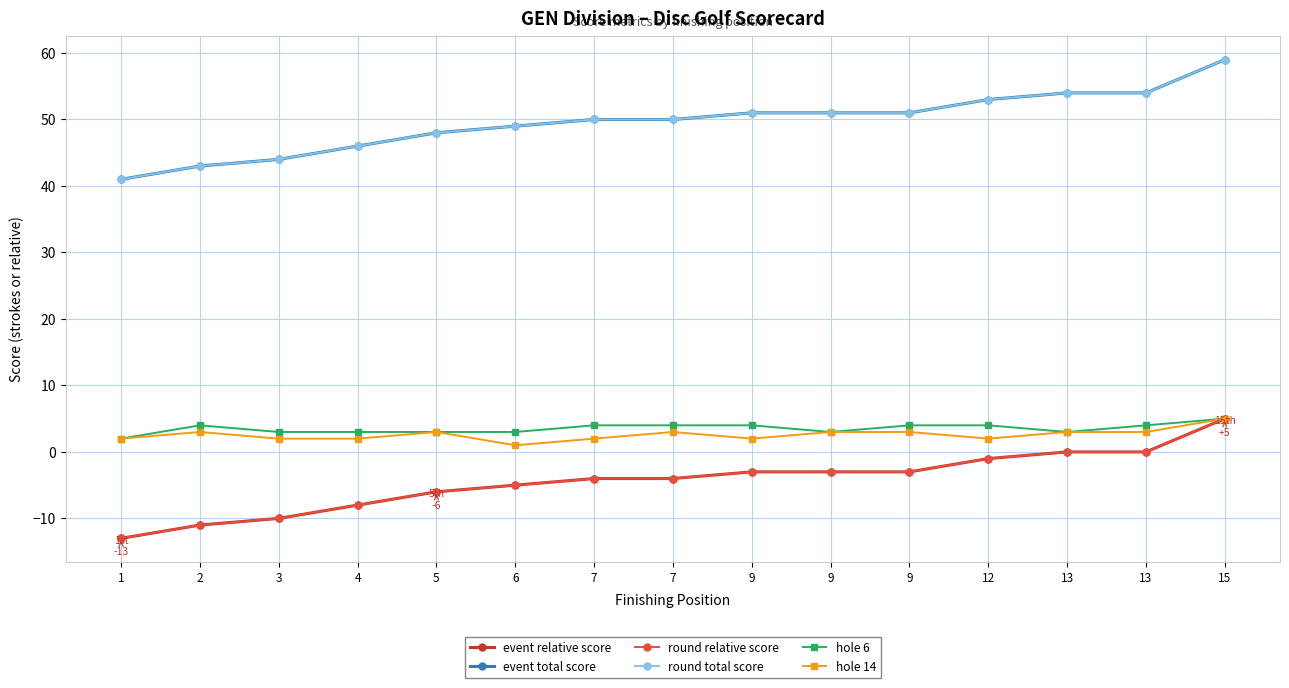

What is the sum of all round total score values?

744